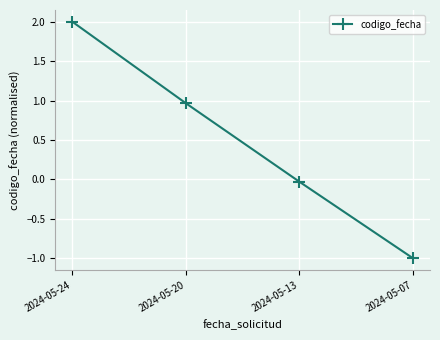

Rank the categories by value from lowest to highest.

2024-05-07, 2024-05-13, 2024-05-20, 2024-05-24